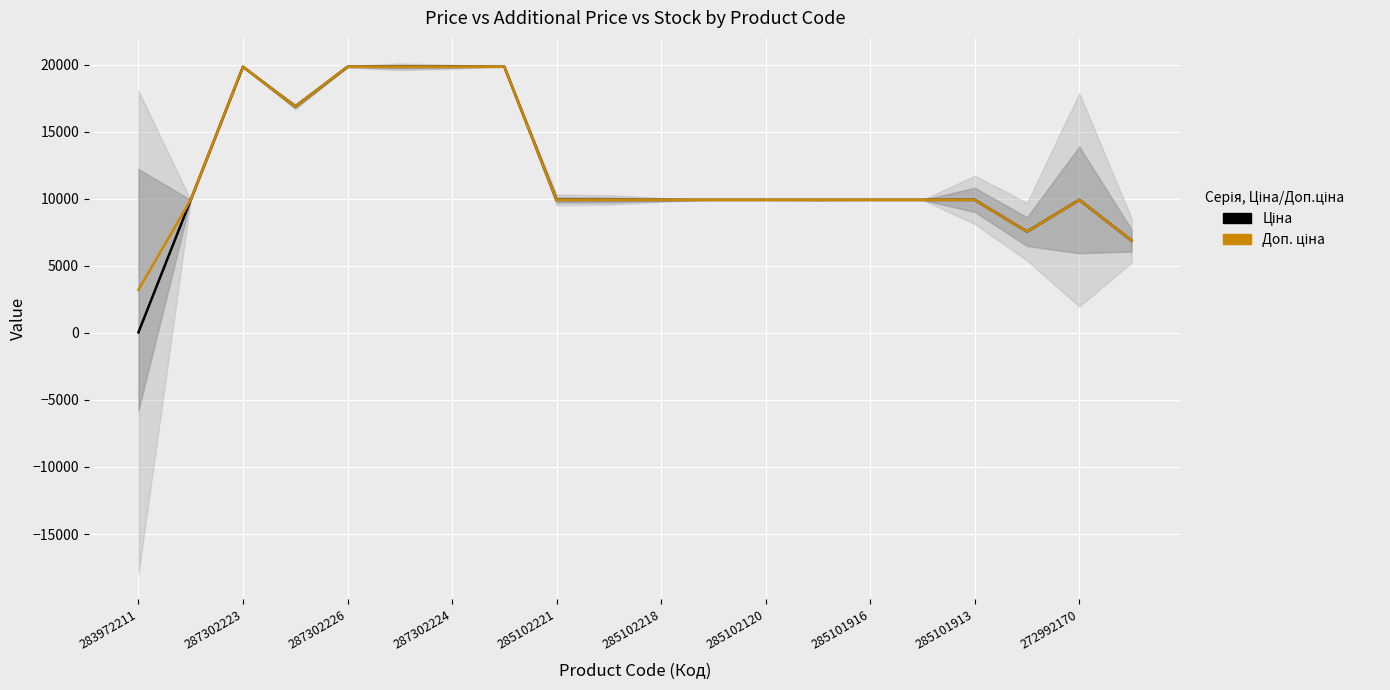

List the series in order of their overall mean, lowest first.

Ціна (line), Доп. ціна (line)